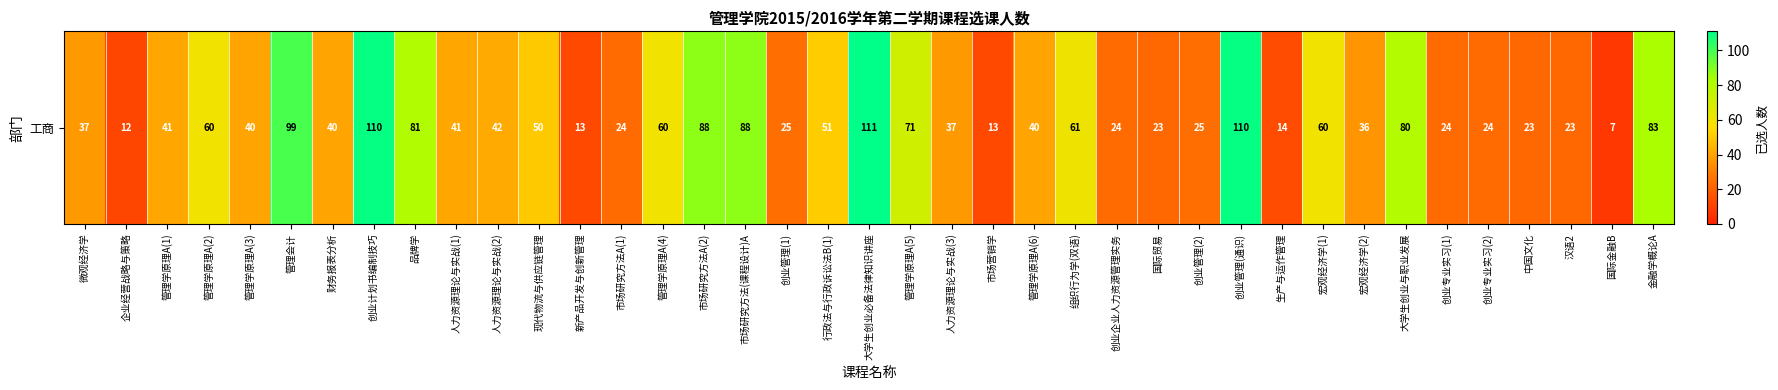

Reading right to left, what are all the values shown in this chart?

金融学概论A=83	国际金融B=7	汉语2=23	中国文化=23	创业专业实习(2)=24	创业专业实习(1)=24	大学生创业与职业发展=80	宏观经济学(2)=36	宏观经济学(1)=60	生产与运作管理=14	创业管理(通识)=110	创业管理(2)=25	国际贸易=23	创业企业人力资源管理实务=24	组织行为学(双语)=61	管理学原理A(6)=40	市场营销学=13	人力资源理论与实战(3)=37	管理学原理A(5)=71	大学生创业必备法律知识讲座=111	行政法与行政诉讼法B(1)=51	创业管理(1)=25	市场研究方法(课程设计)A=88	市场研究方法A(2)=88	管理学原理A(4)=60	市场研究方法A(1)=24	新产品开发与创新管理=13	现代物流与供应链管理=50	人力资源理论与实战(2)=42	人力资源理论与实战(1)=41	品牌学=81	创业计划书编制技巧=110	财务报表分析=40	管理会计=99	管理学原理A(3)=40	管理学原理A(2)=60	管理学原理A(1)=41	企业经营战略与策略=12	微观经济学=37